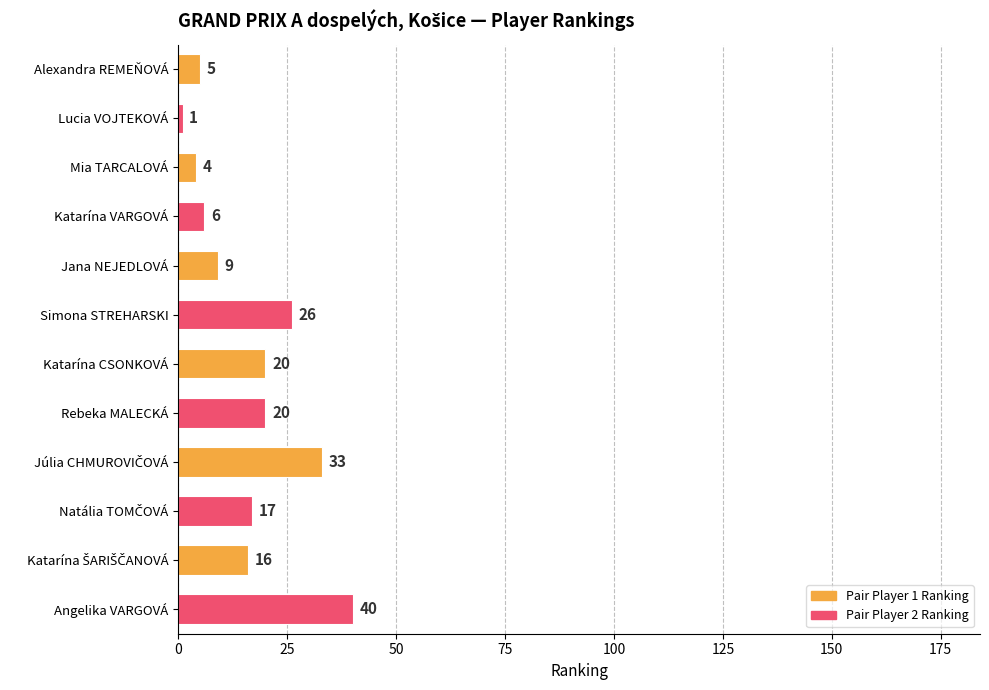

Between Mia TARCALOVÁ and Lucia VOJTEKOVÁ, which is larger?

Mia TARCALOVÁ